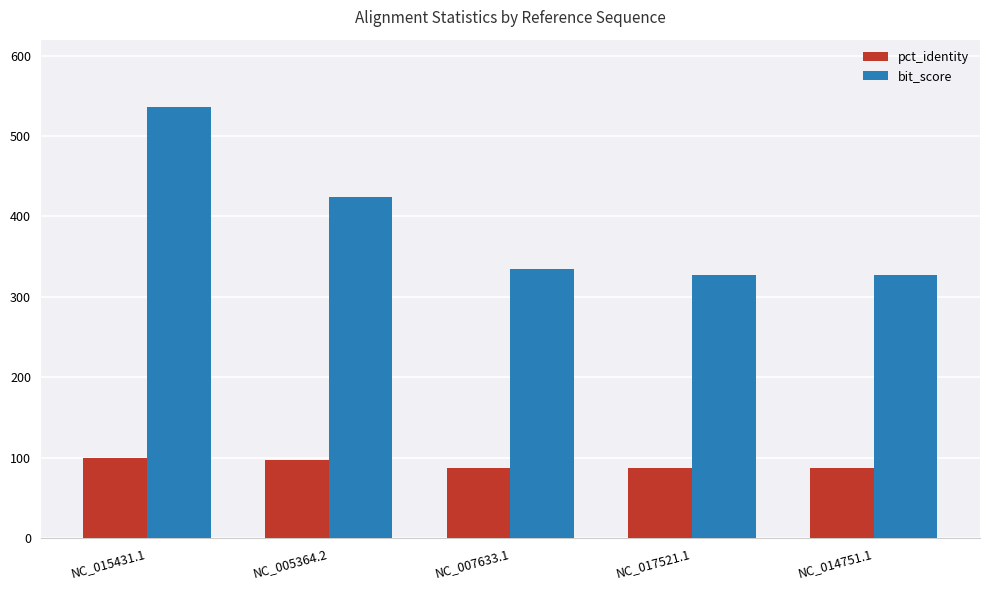

What is the approximate value of pct_identity at NC_007633.1?

87.5